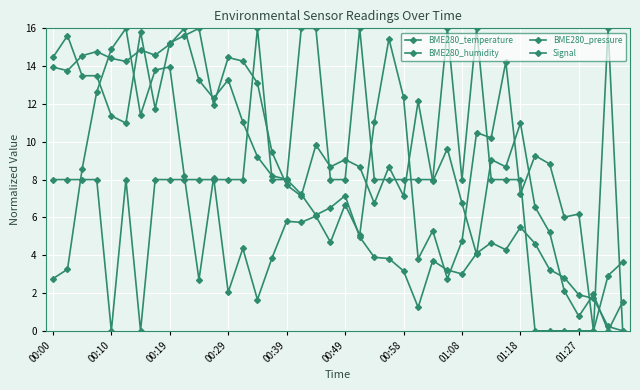

Count the number of categories in the chart.

40